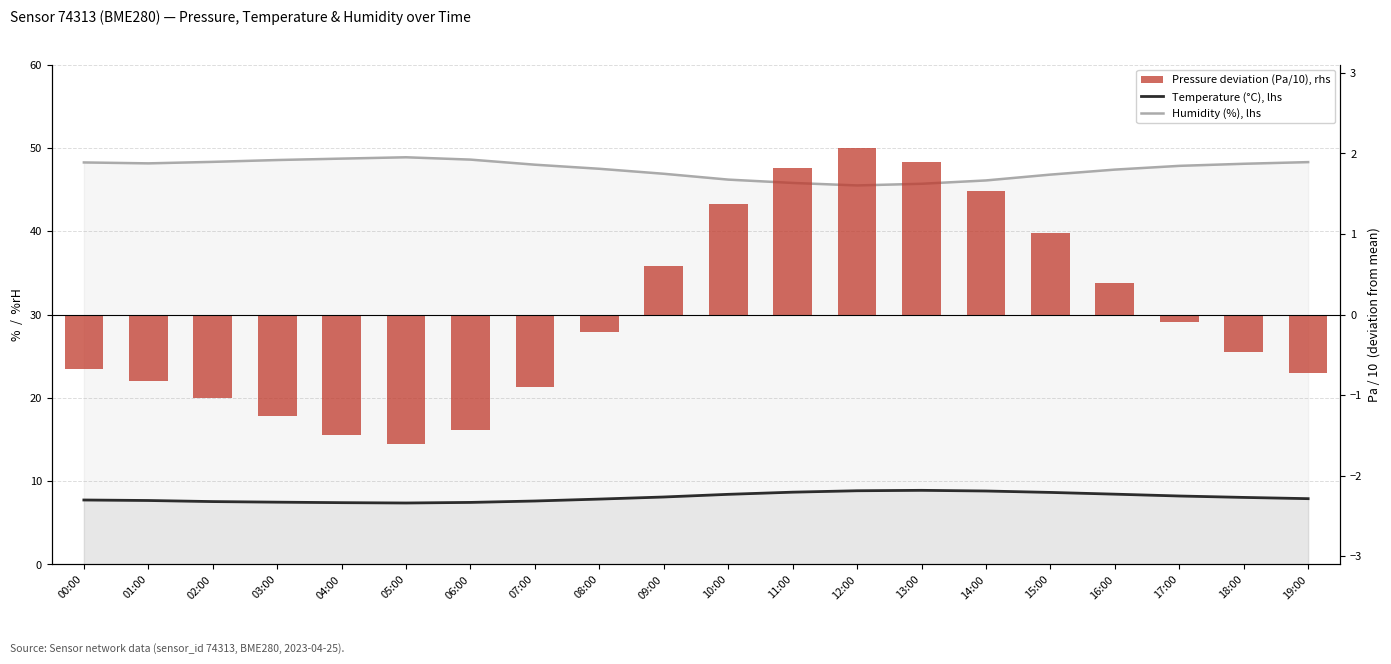

Is it true that Pressure deviation (Pa/10), rhs equals 2.6 at 13:00?

False